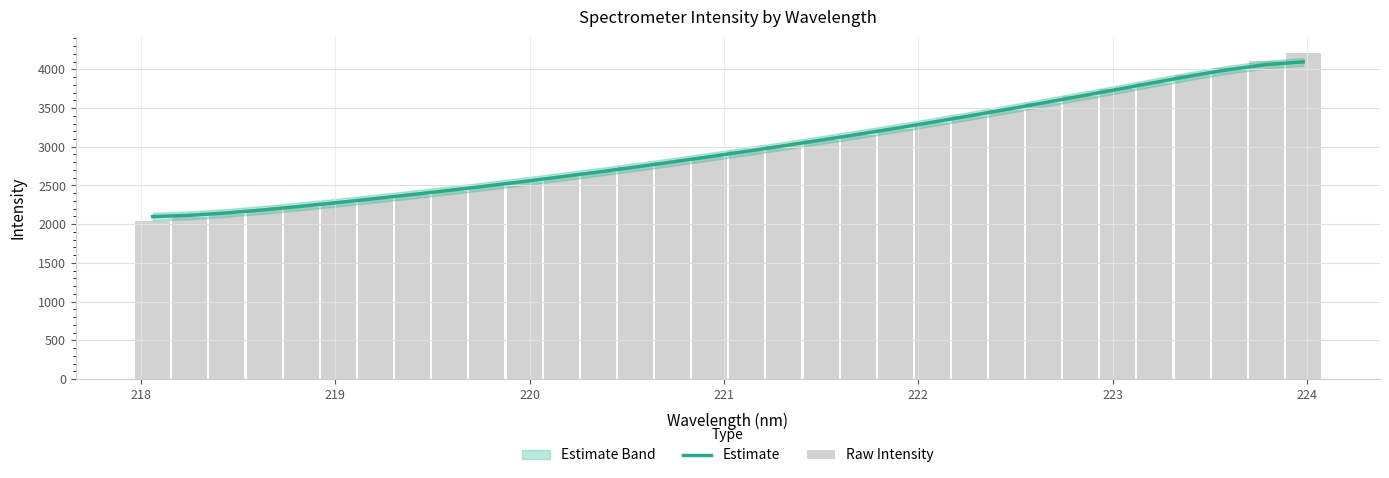

List the series in order of their overall mean, lowest first.

Raw Intensity, Estimate